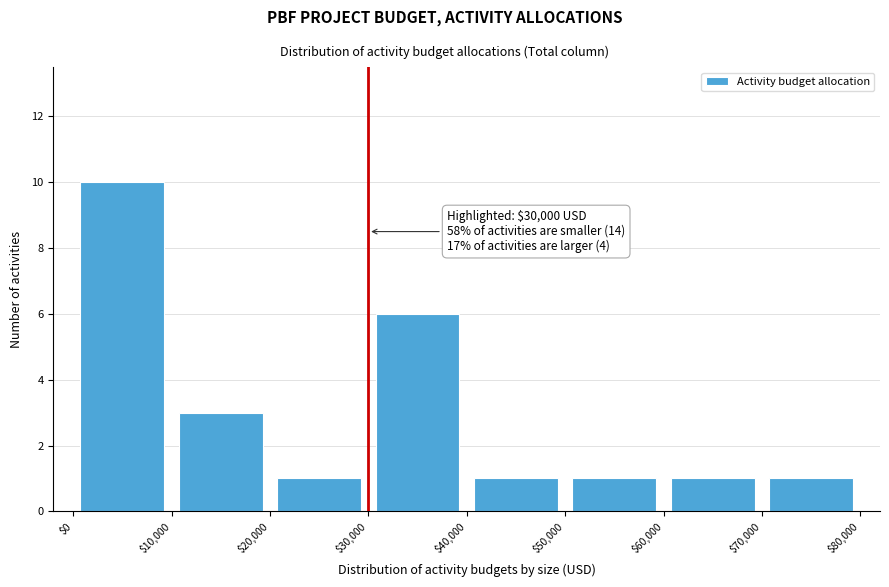

Over which range of the x-axis is the bar tallest?

$0 to $10,000